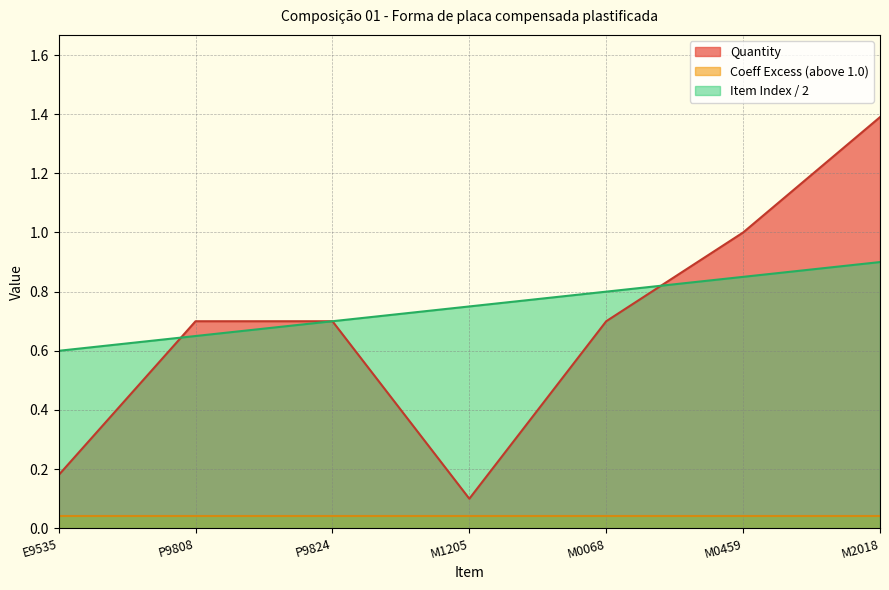

What is the approximate value of Quantity at M1205?

0.1